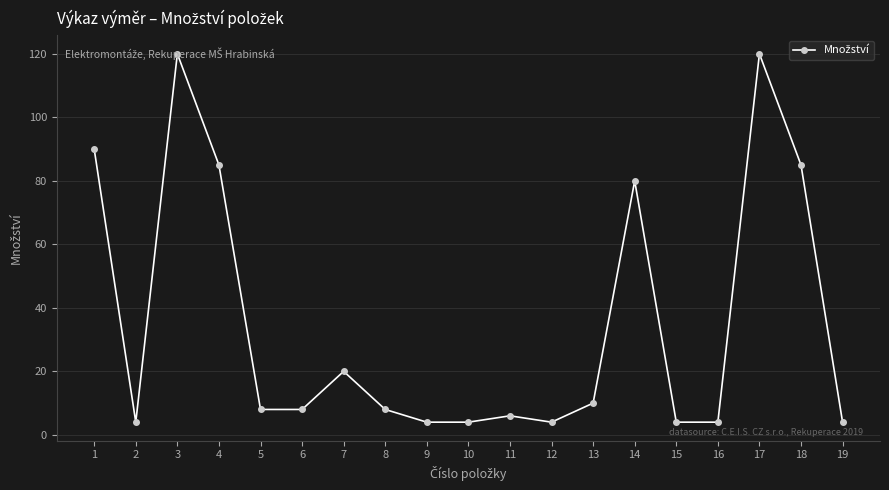

Does the chart display data point markers on the line(s)?

Yes